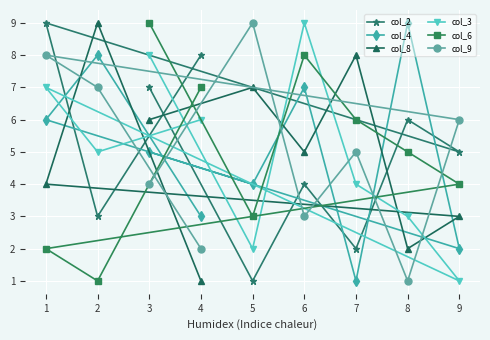

Reading left to right, list all the values displayed in this chart.

col_2: 1=9	2=3	3=7	4=8	5=1	6=4	7=2	8=6	9=5
col_4: 1=6	2=8	3=5	4=3	5=4	6=7	7=1	8=9	9=2
col_8: 1=4	2=9	3=6	4=1	5=7	6=5	7=8	8=2	9=3
col_3: 1=7	2=5	3=8	4=6	5=2	6=9	7=4	8=3	9=1
col_6: 1=2	2=1	3=9	4=7	5=3	6=8	7=6	8=5	9=4
col_9: 1=8	2=7	3=4	4=2	5=9	6=3	7=5	8=1	9=6